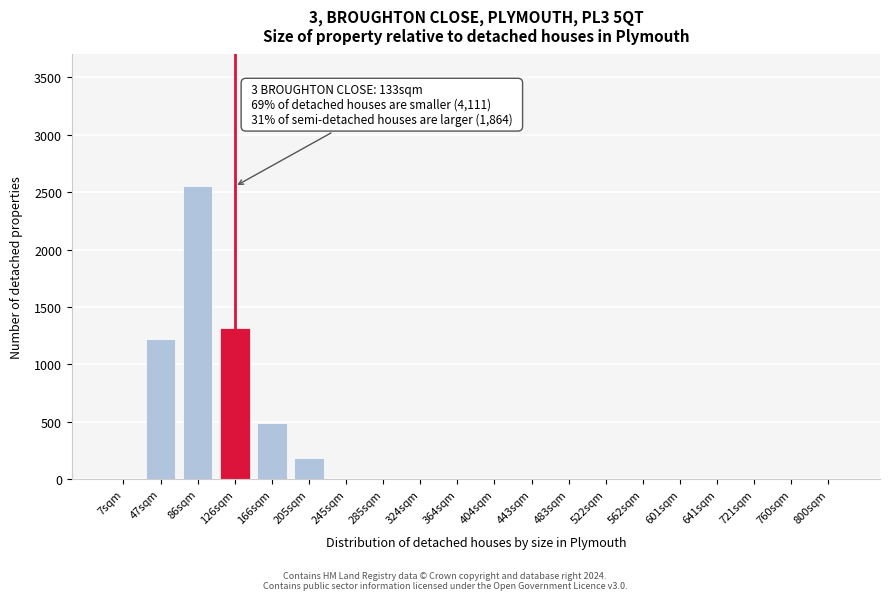

Reading right to left, transcribe all the data shown in this chart.

800sqm=0	760sqm=0	721sqm=0	641sqm=0	601sqm=0	562sqm=0	522sqm=0	483sqm=0	443sqm=0	404sqm=0	364sqm=0	324sqm=0	285sqm=0	245sqm=0	205sqm=185	166sqm=490	126sqm=1320	86sqm=2550	47sqm=1220	7sqm=0